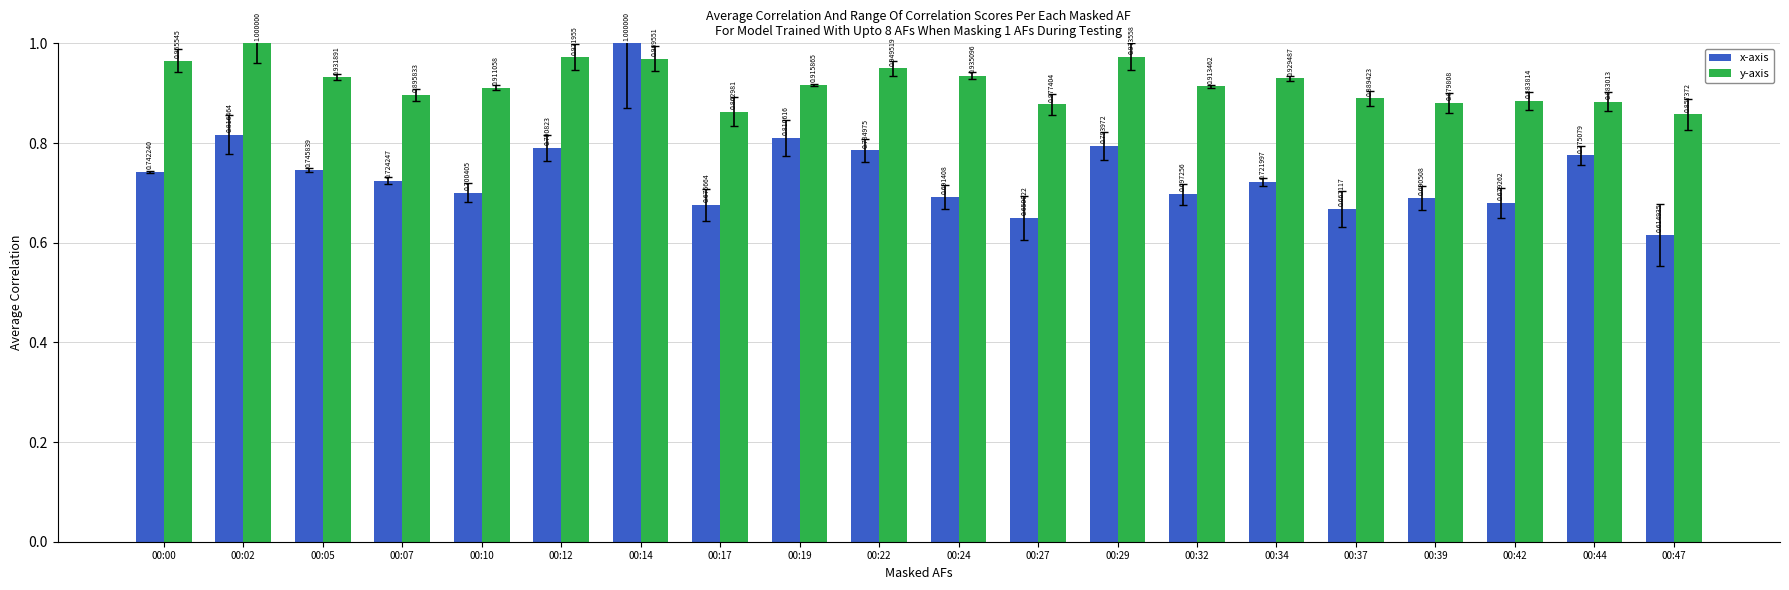

Is the value of x-axis at 00:12 greater than the value of y-axis at 00:05?

No